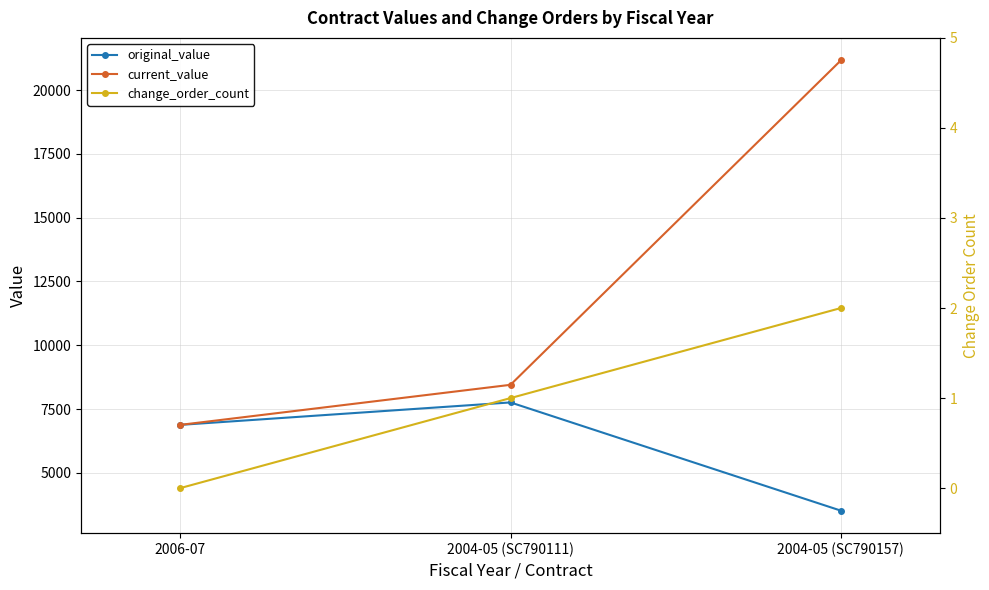

What is the value of the change_order_count point at the 3rd from the left?

2.0